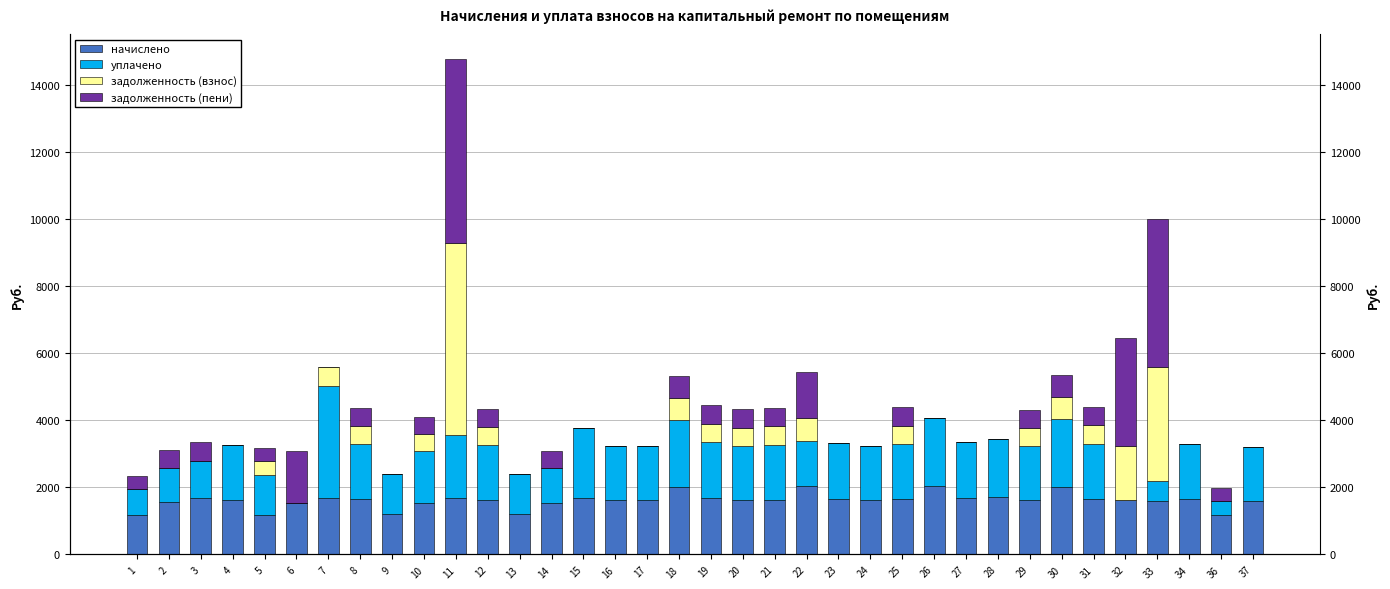

Which has a higher value, 18 or 31?

18